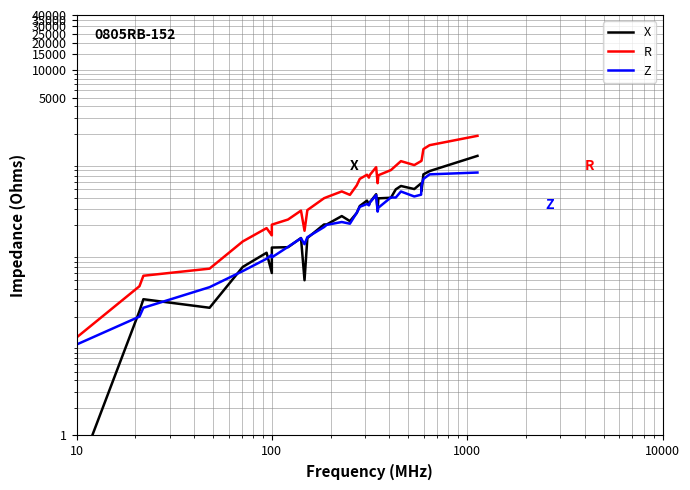

How many distinct data groups are displayed?

3